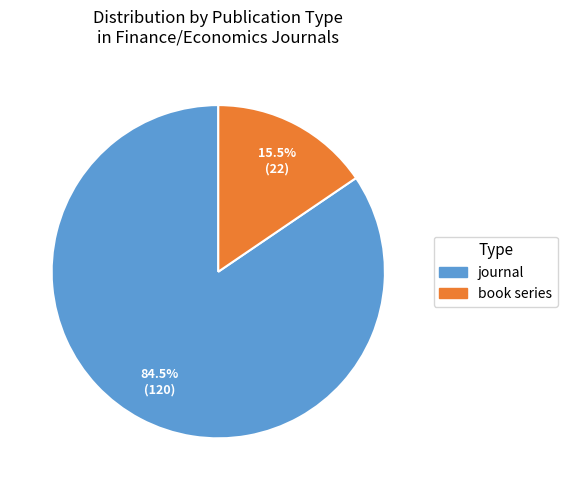

Which slice is the smallest?

book series